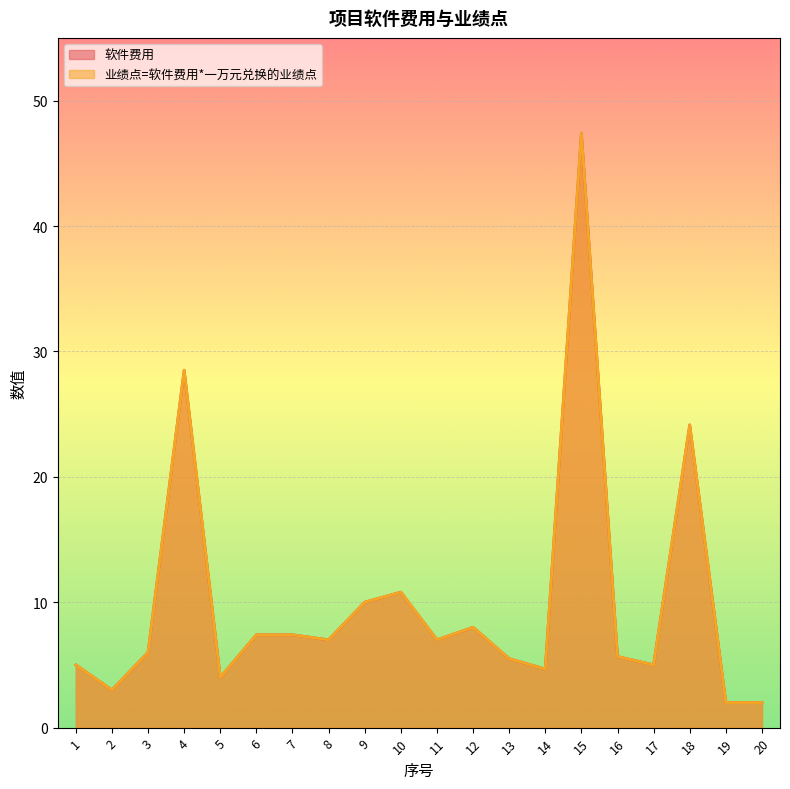

Where is the first local minimum for 业绩点=软件费用*一万元兑换的业绩点?

2